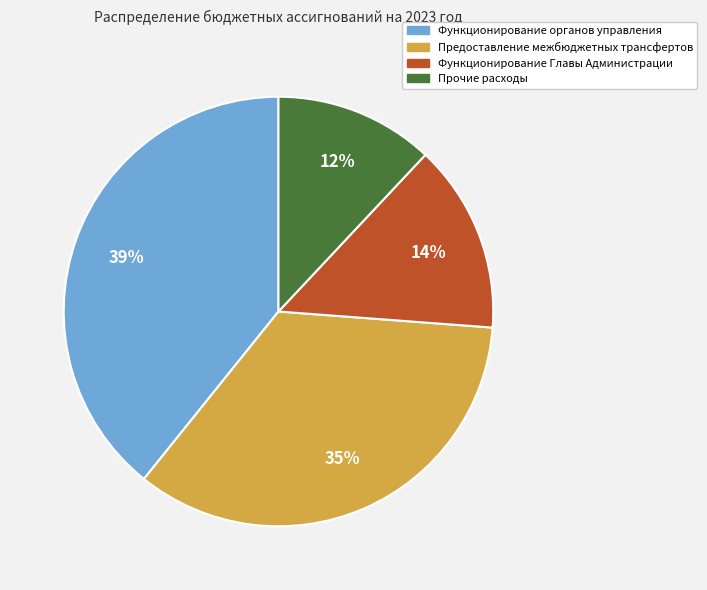

Does any single category account for the majority?

No